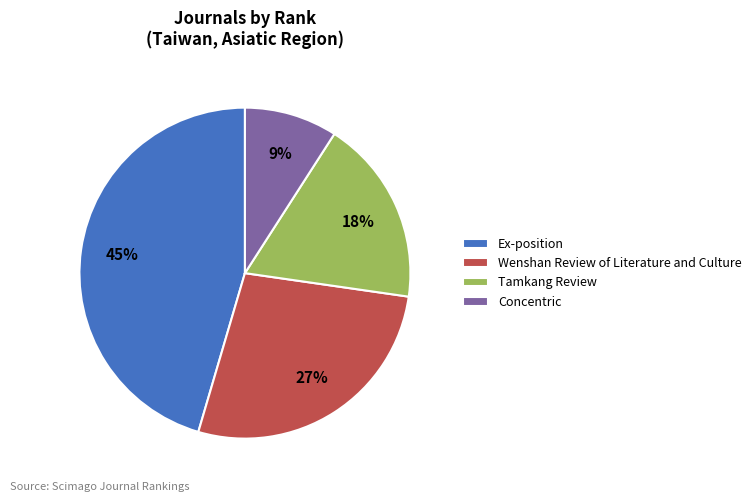

What is the ratio of the value at Wenshan Review of Literature and Culture to the value at Tamkang Review?

1.5